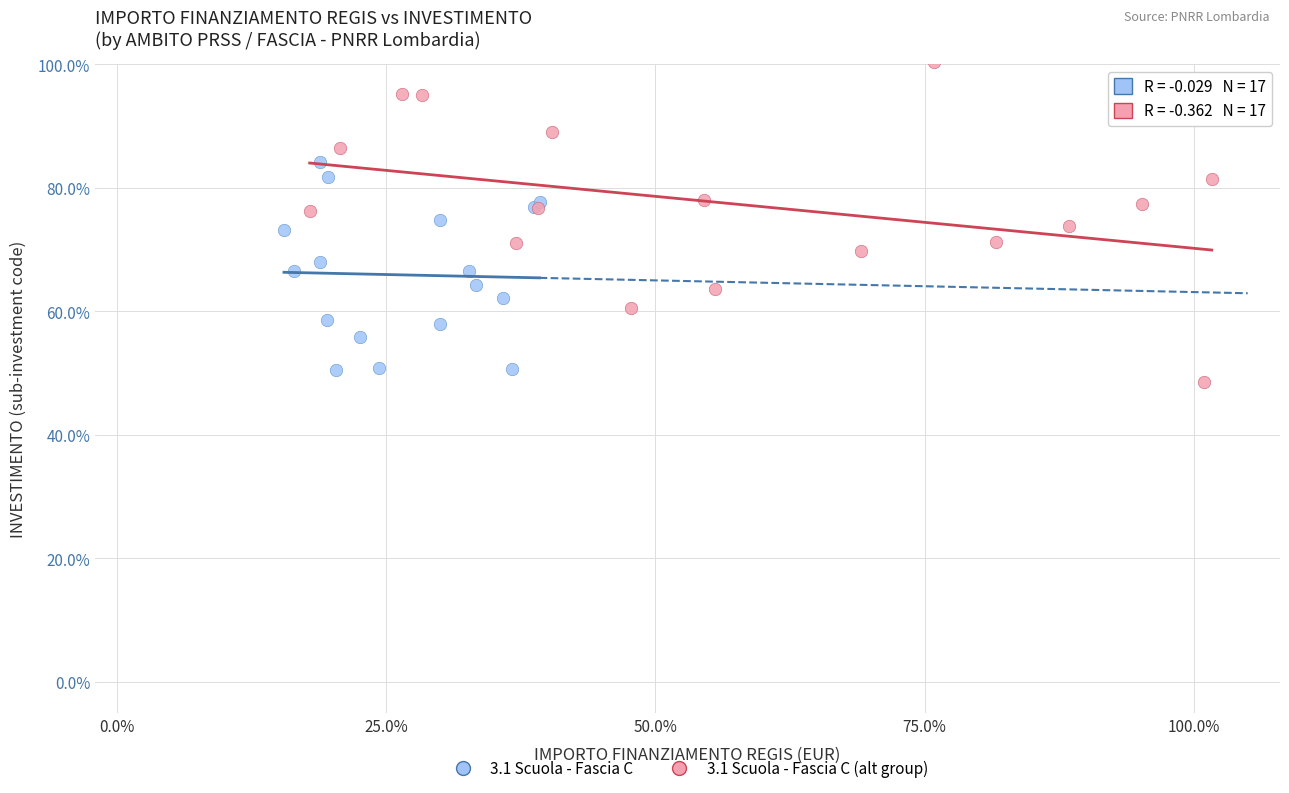

Which series has the widest spread of Y values?

3.1 Scuola - Fascia C (alt group)